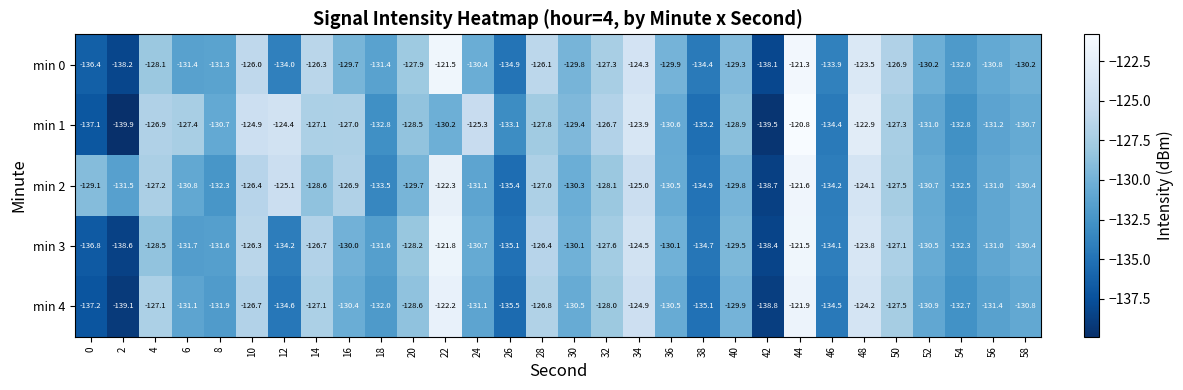

What is the difference between the maximum and minimum values in the min 3 series?

17.1